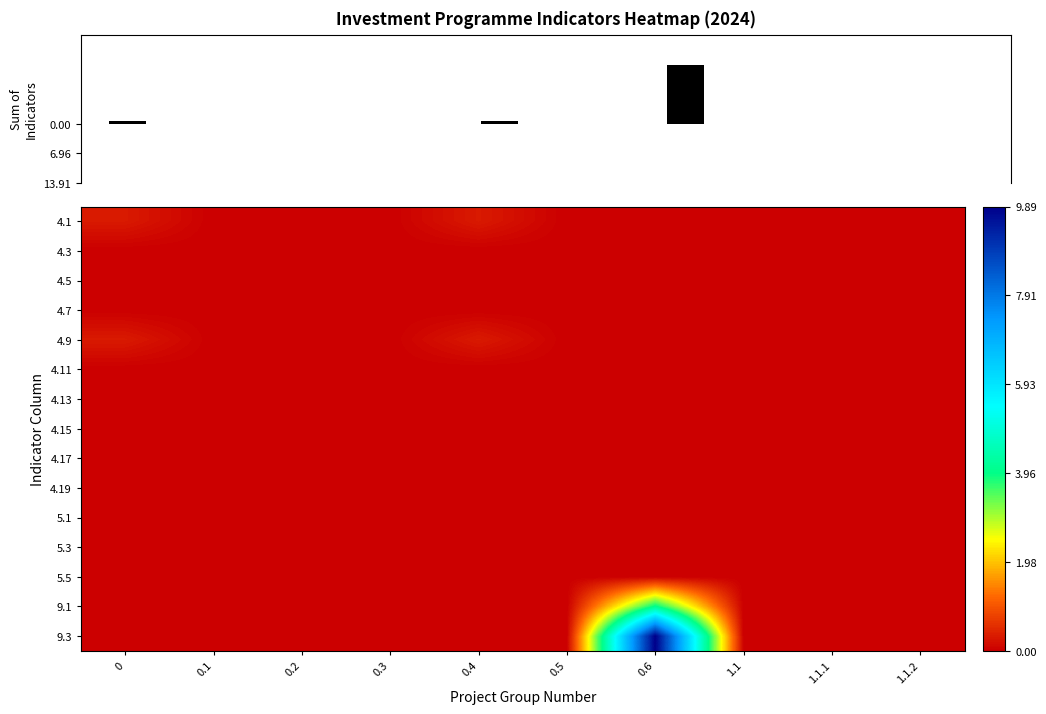

Which series has the widest spread of values?

9.3